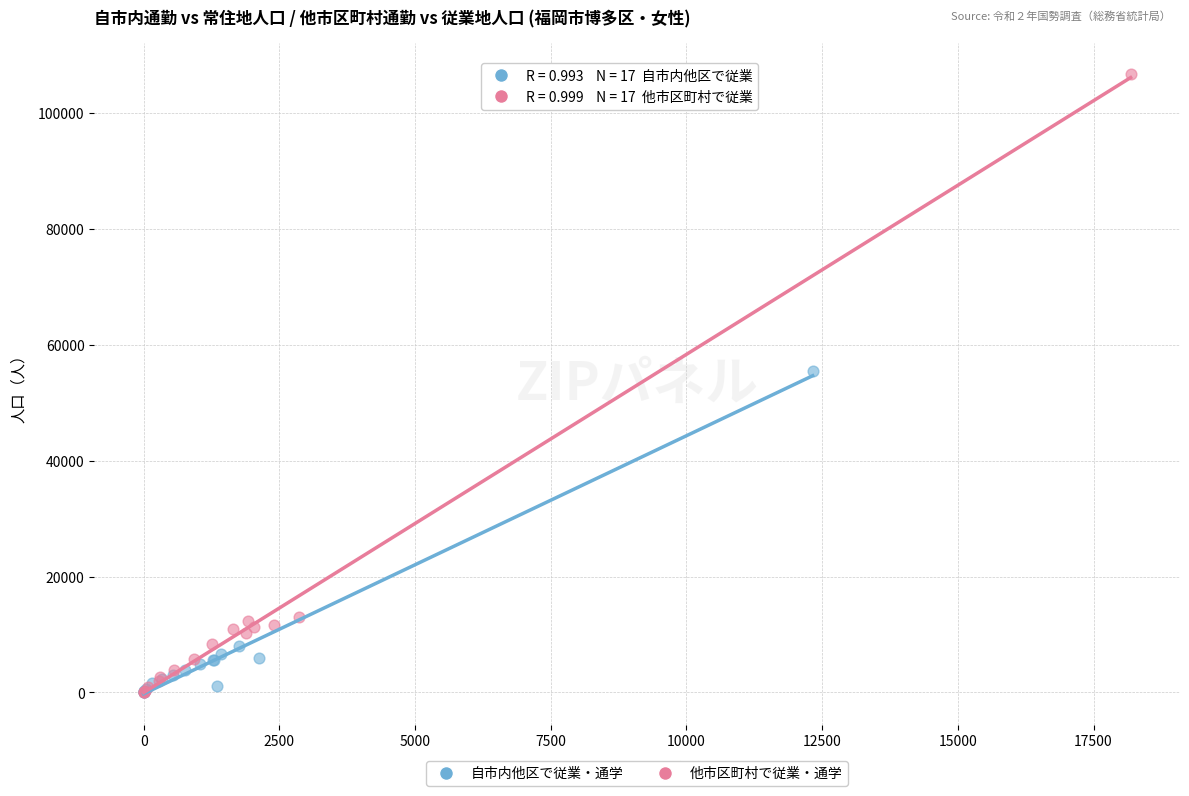

Which series has the widest spread of Y values?

他市区町村で従業・通学